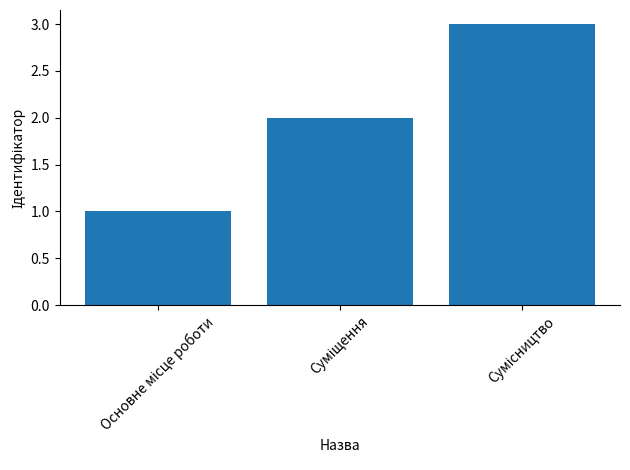

What is the maximum value shown in the chart?

3